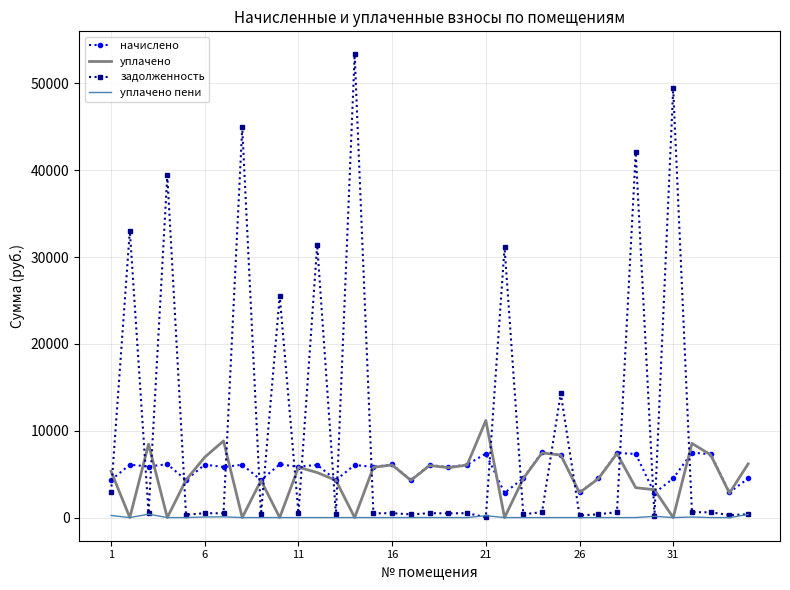

True or false: уплачено and начислено intersect in this chart.

True